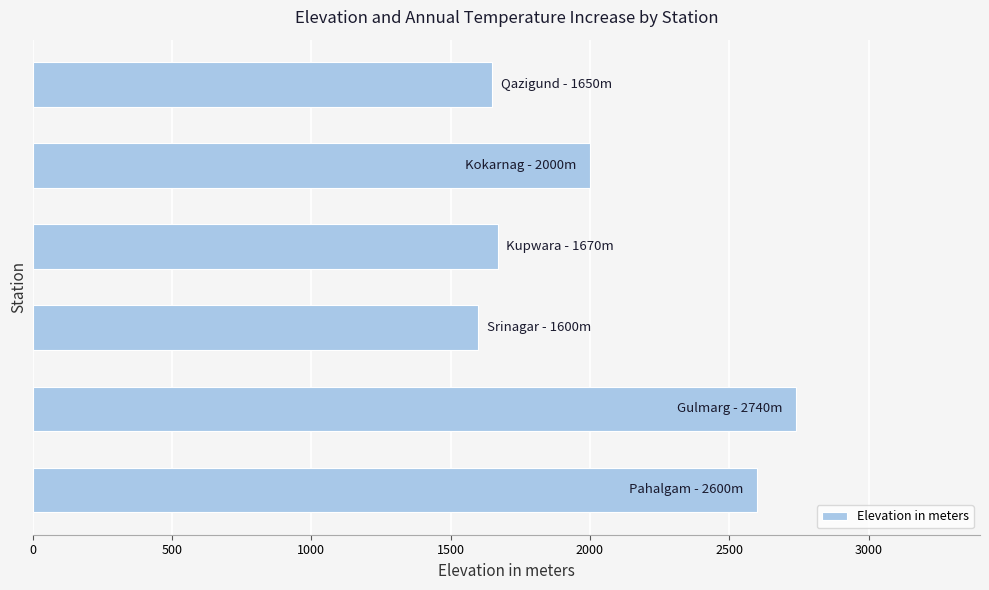

What is the greatest value displayed?

2740